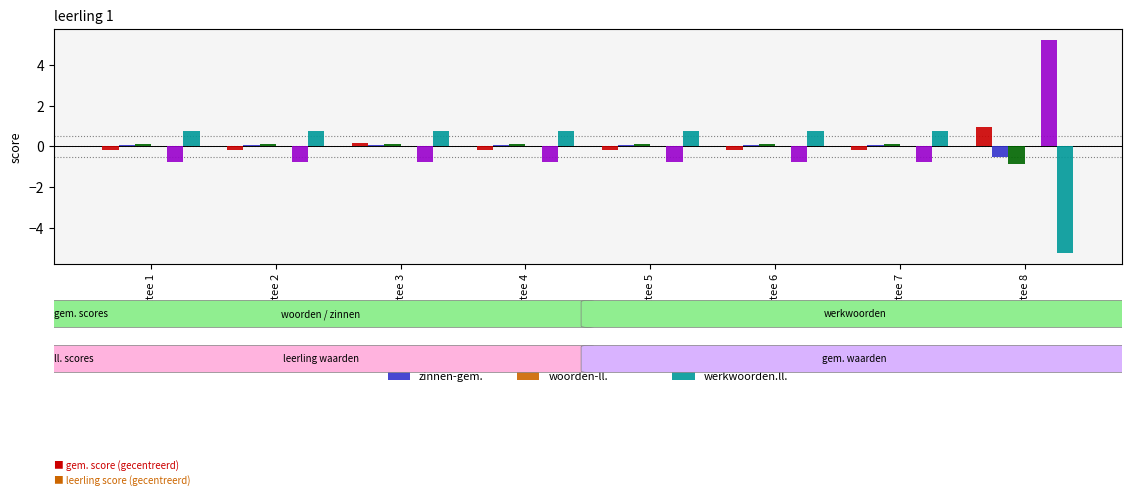

At which category does the chart reach its peak across all series?

dictee 8